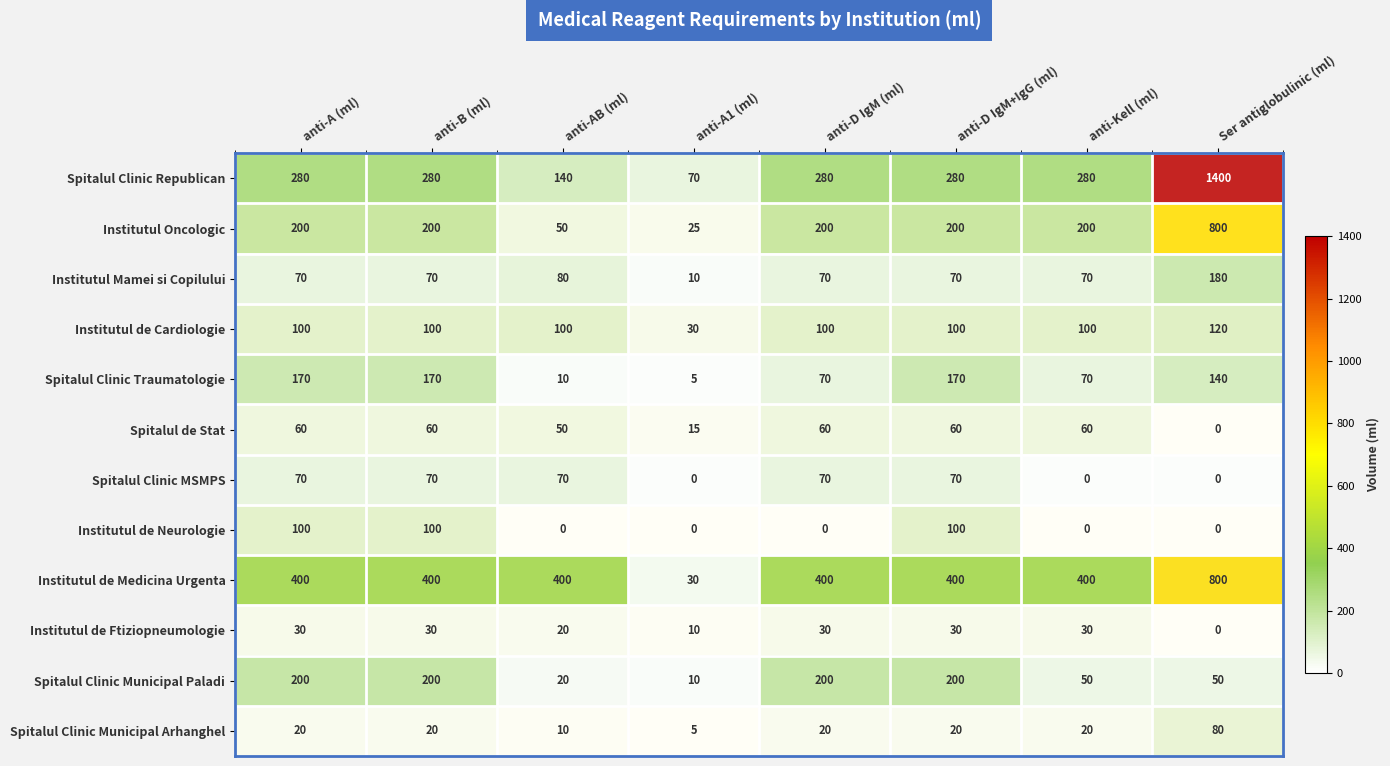

What is the approximate value of Institutul Oncologic at anti-AB (ml), to the nearest 10?

50